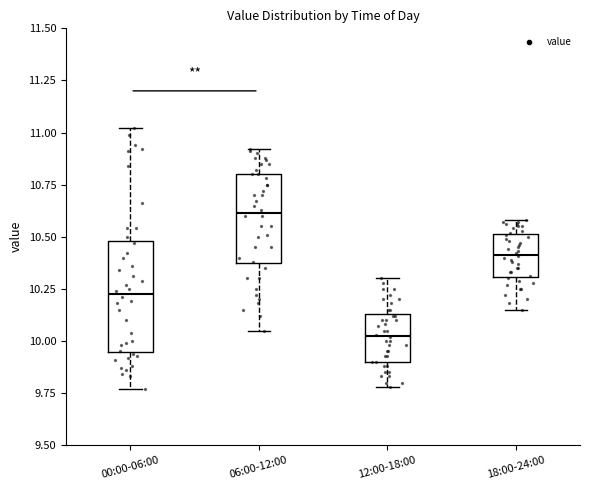

Which box has the lowest median line?

12:00-18:00